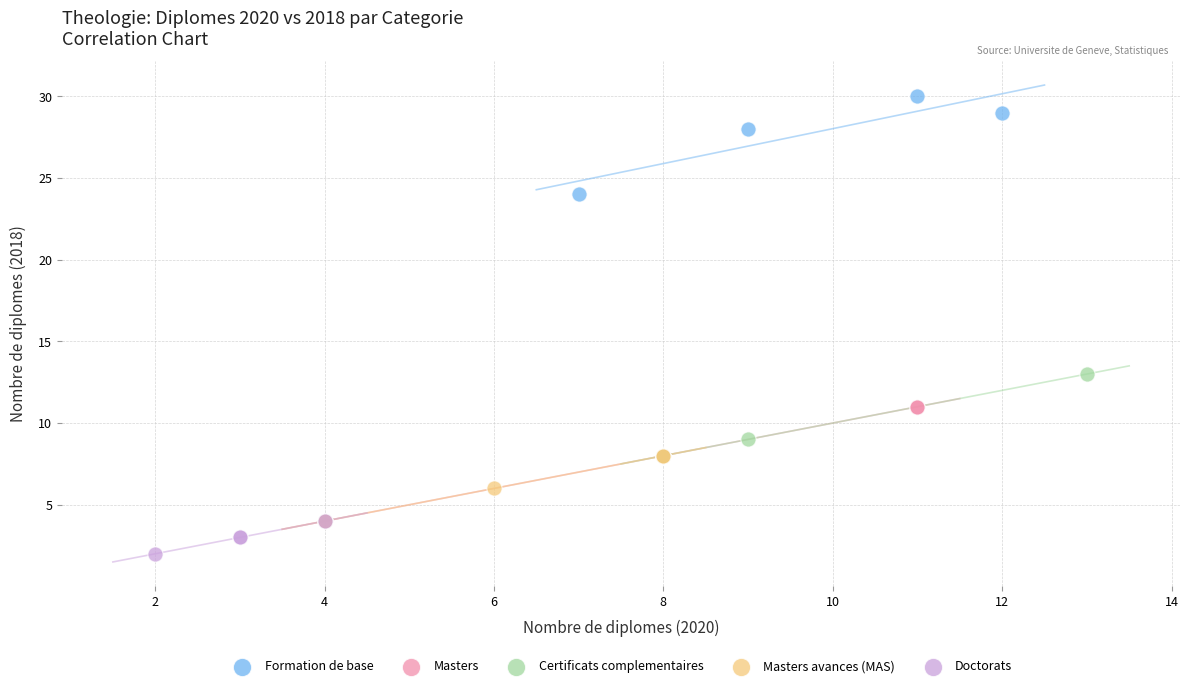

Which series has the widest spread of Y values?

Masters